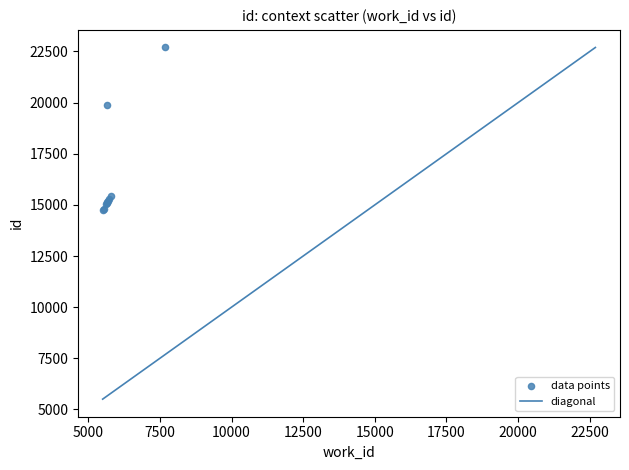

What Y value in the scatter plot is closest to 18711?

19872